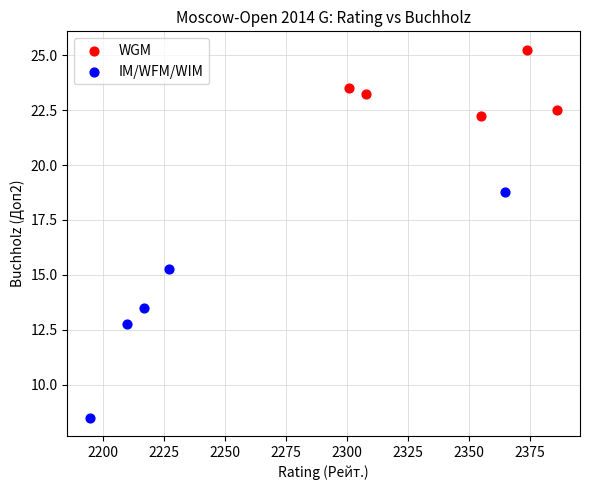

Which series has the largest Y range (max minus min)?

IM/WFM/WIM